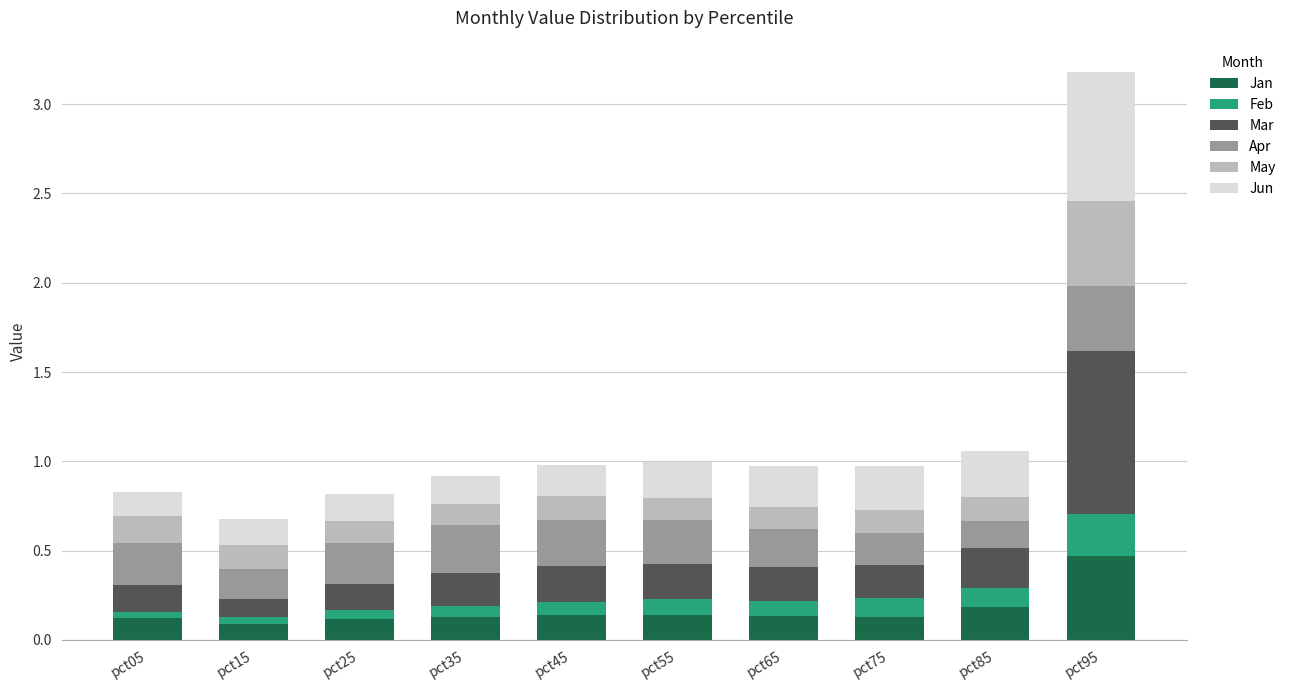

What is the sum of all Jan values?

1.6